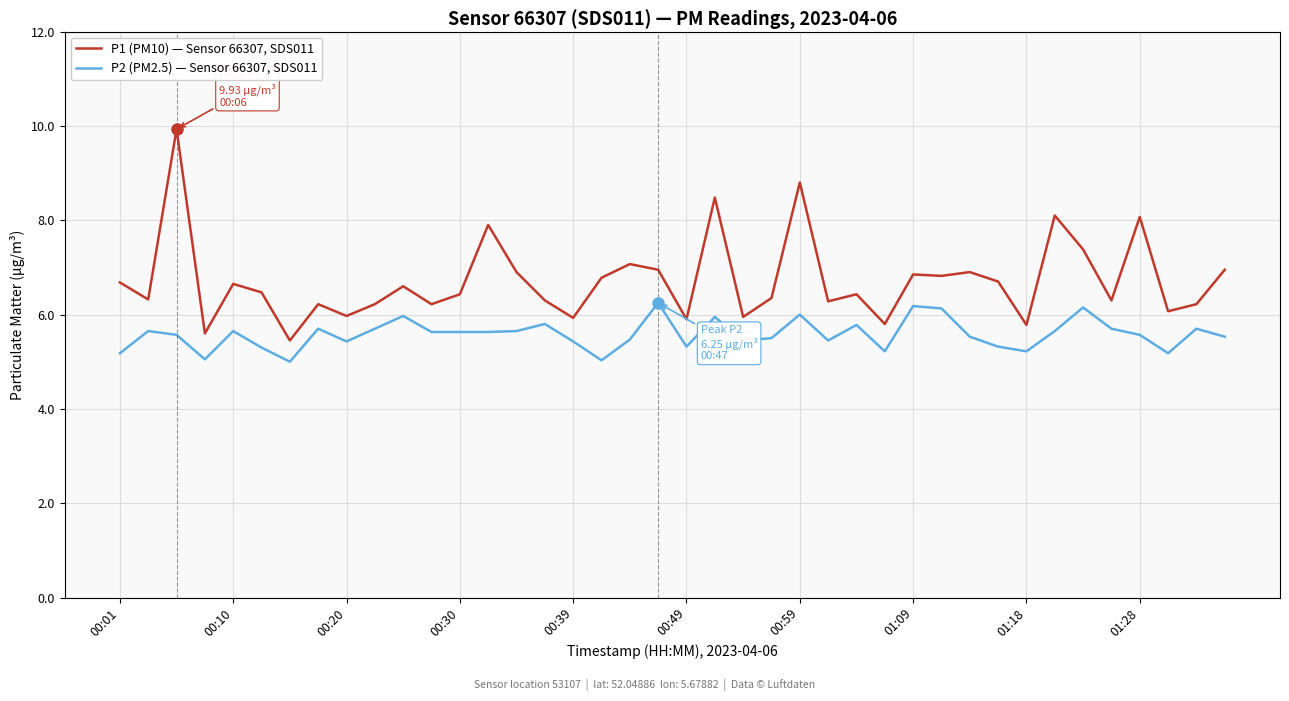

What is the difference between the maximum and minimum values in the P1 (PM10) — Sensor 66307, SDS011 series?

4.5